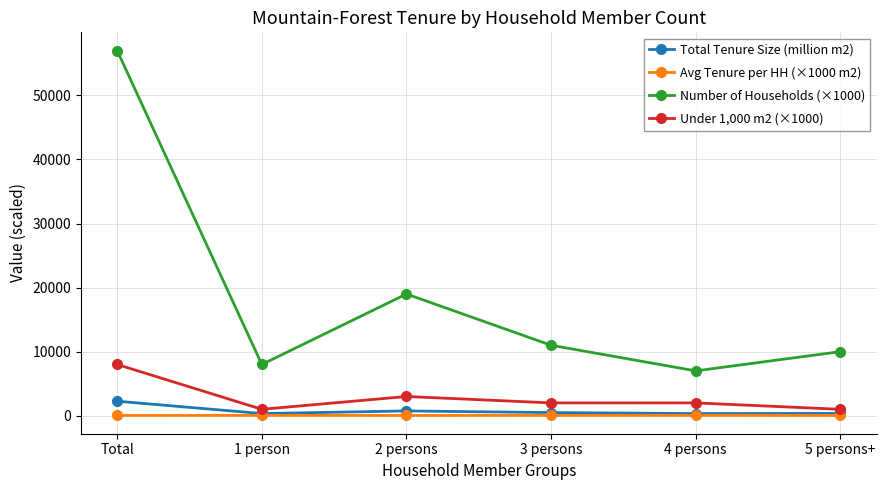

What is the sum of the Avg Tenure per HH (×1000 m2) values at 5 persons+ and 2 persons?

76.9